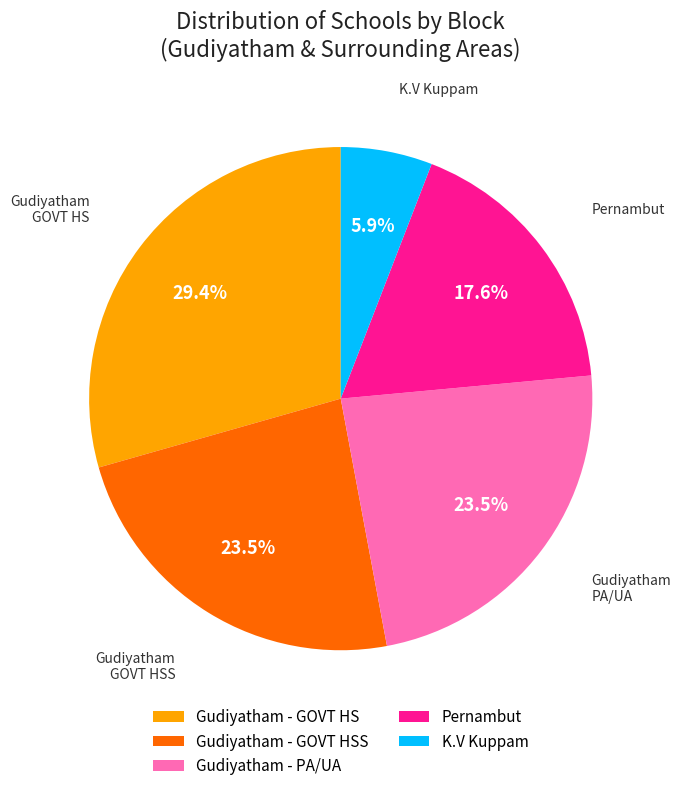

To the nearest percent, what portion does K.V Kuppam represent?

6%